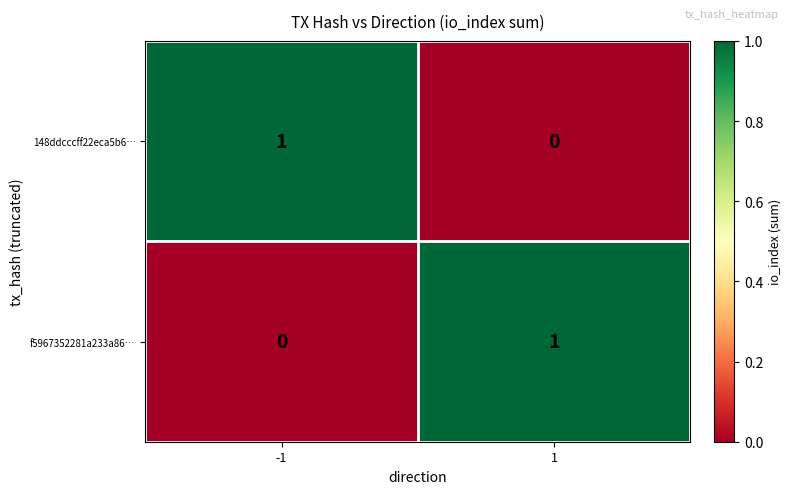

Reading left to right, transcribe all the data shown in this chart.

148ddcccff22eca5b6…: -1=1	1=0
f5967352281a233a86…: -1=0	1=1